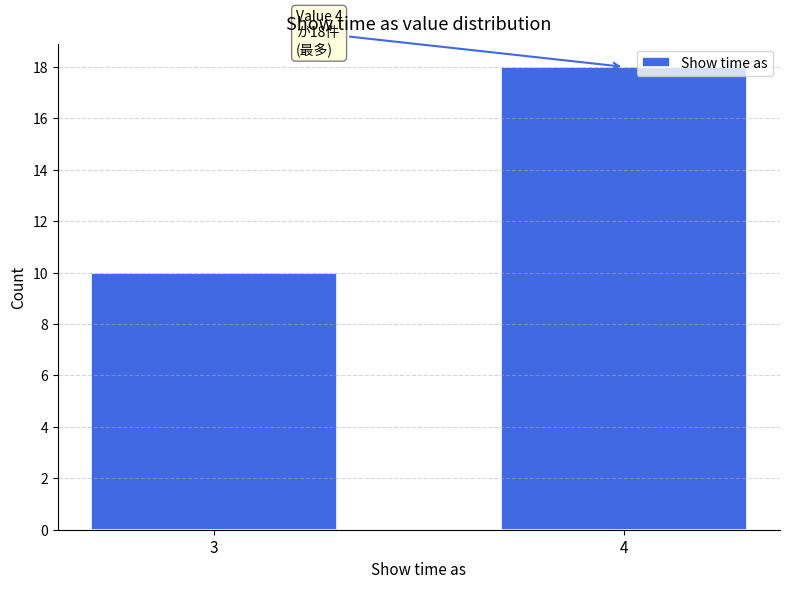

Reading right to left, transcribe all the data shown in this chart.

18	10